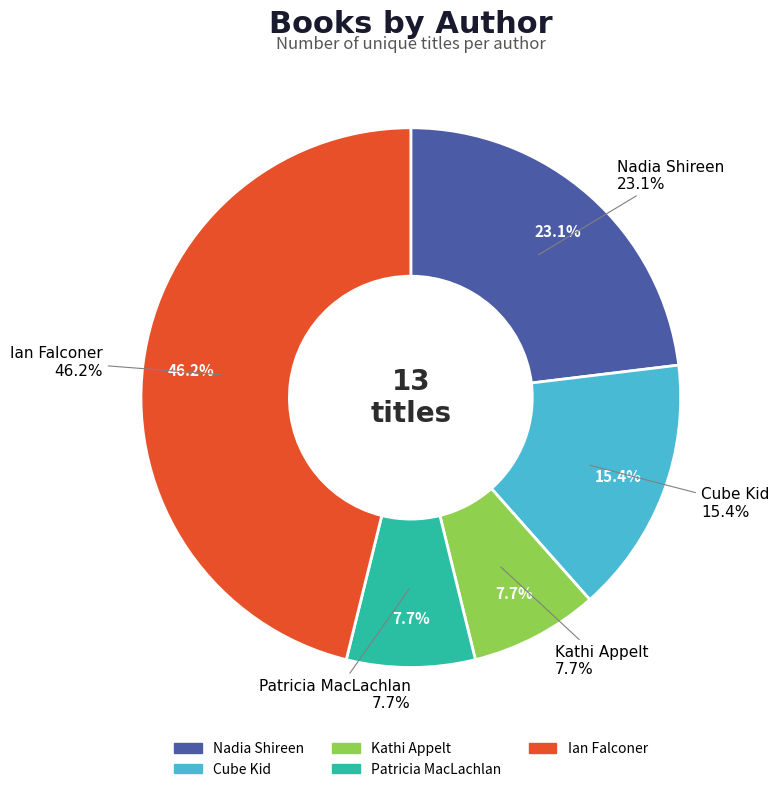

What is the change in value from Cube Kid to Patricia MacLachlan?

-1